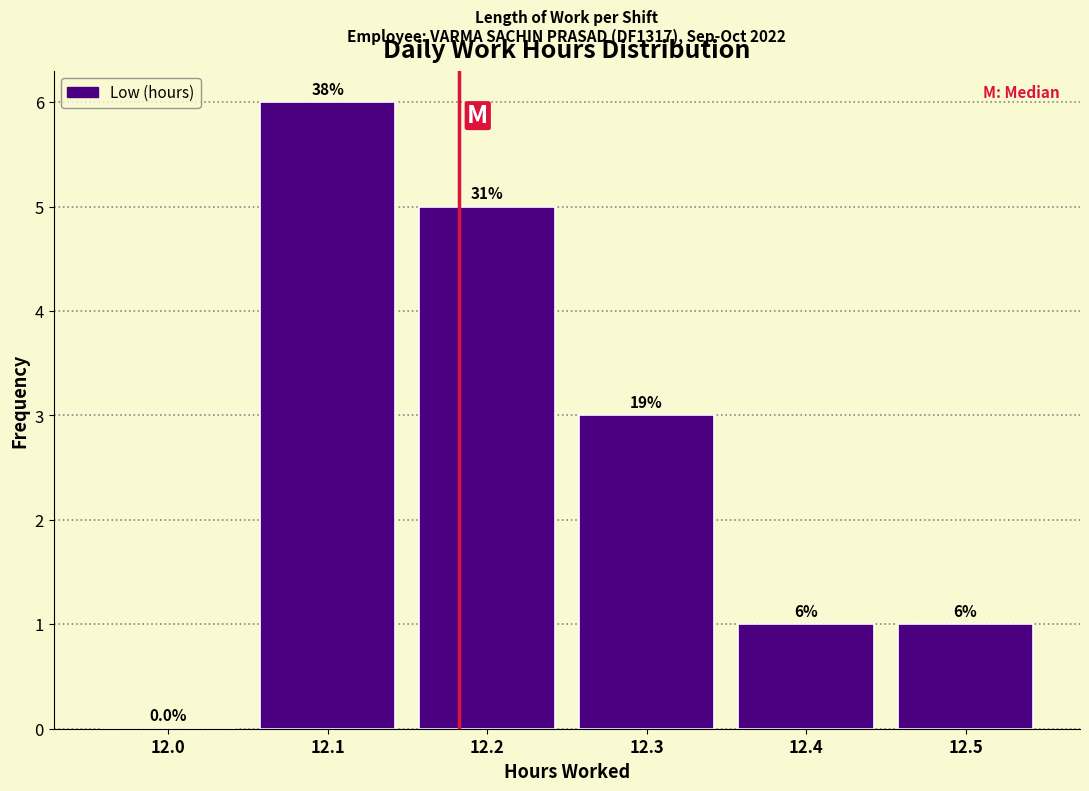

Reading left to right, list all the values displayed in this chart.

12.0=0	12.1=6	12.2=5	12.3=3	12.4=1	12.5=1